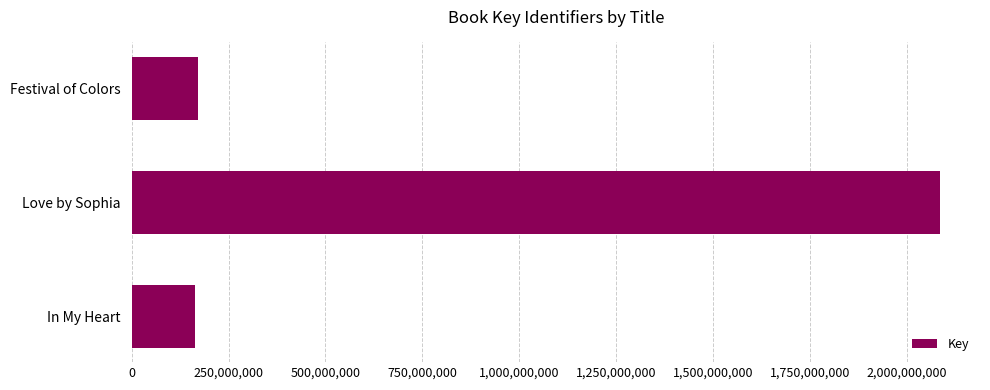

Count the number of categories in the chart.

3